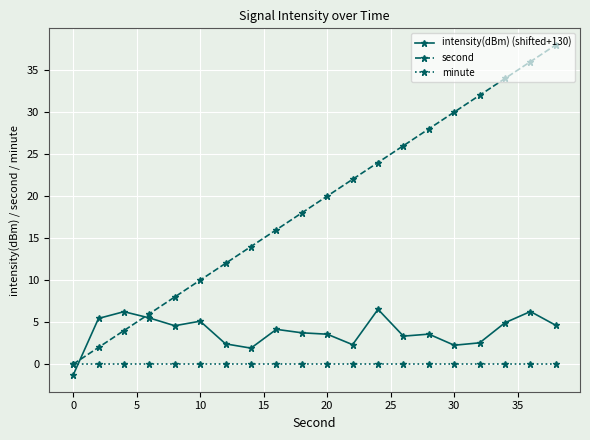

True or false: second has more than 2 points higher than both neighbors.

False